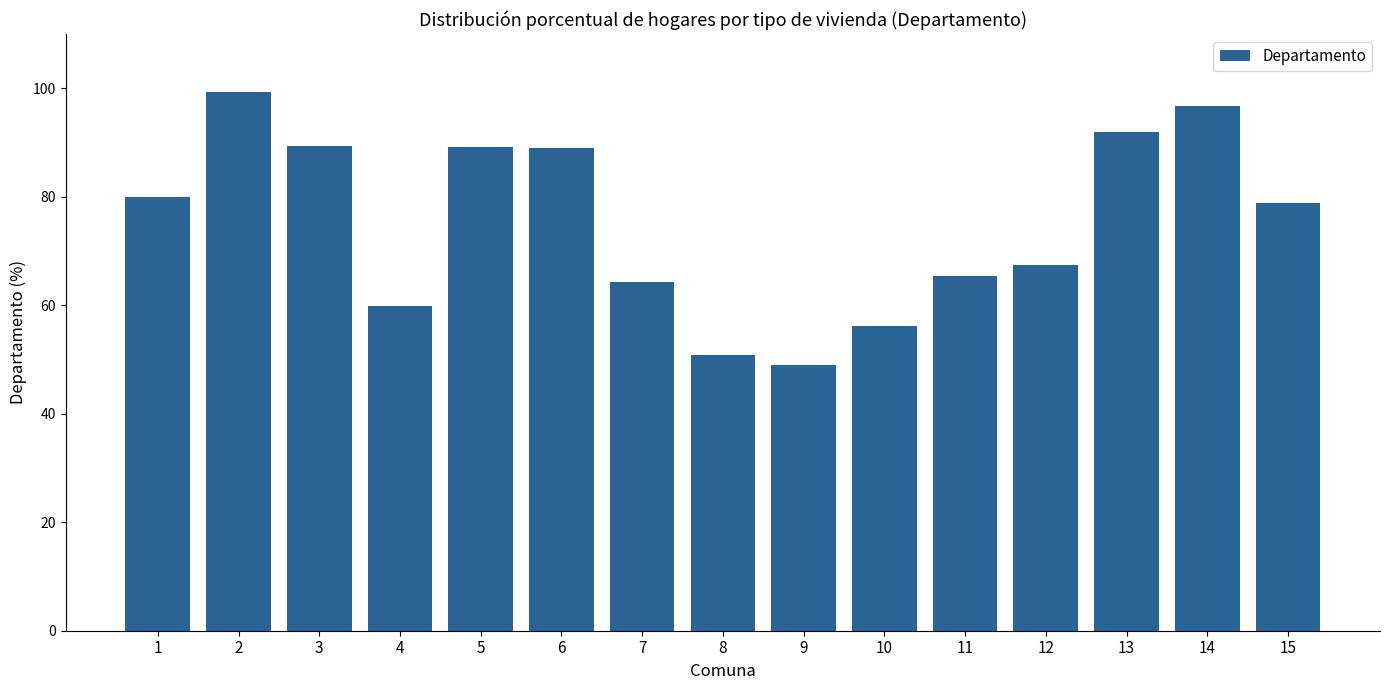

Approximately how many times larger is the value at 14 compared to 7?

1.5